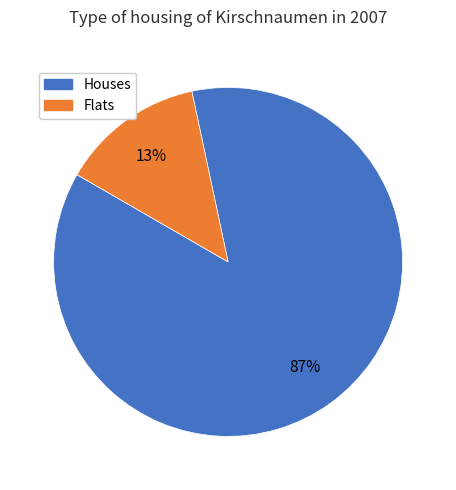

To the nearest percent, what is the average slice percentage?

50%